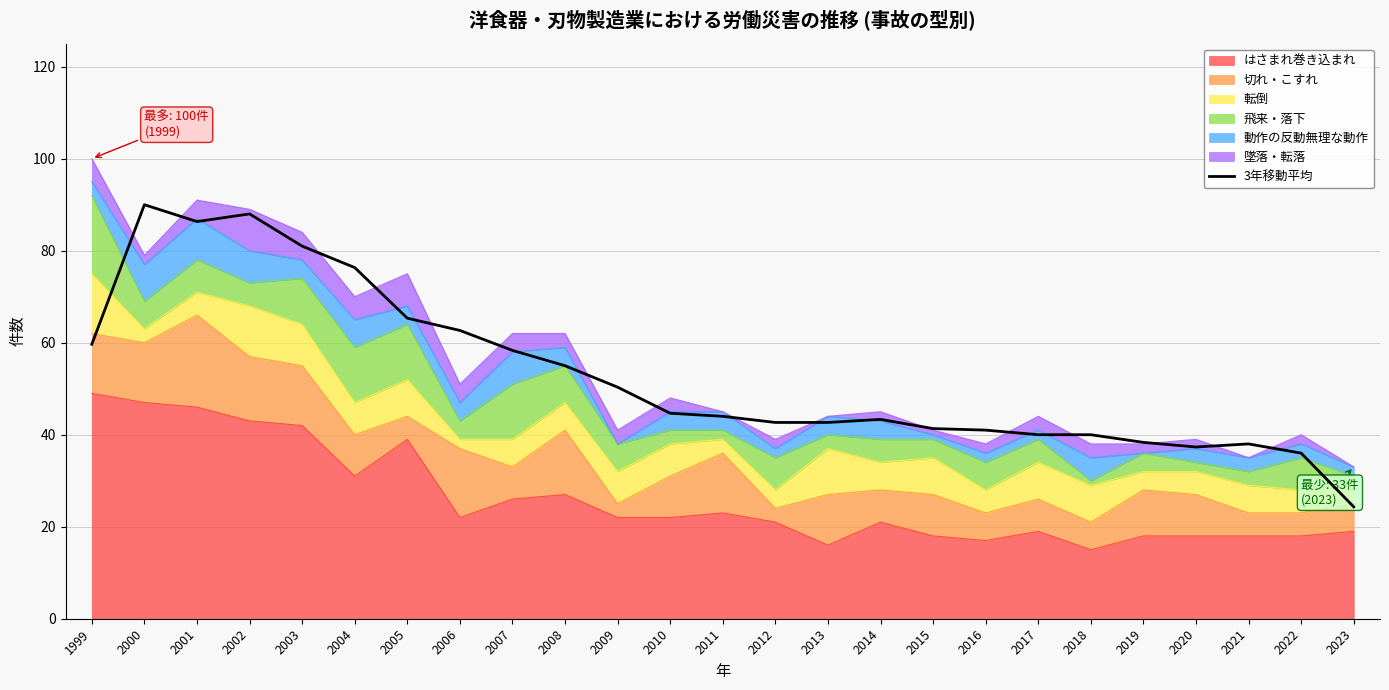

What is the difference between the values at 2017 and 2000?

50.0